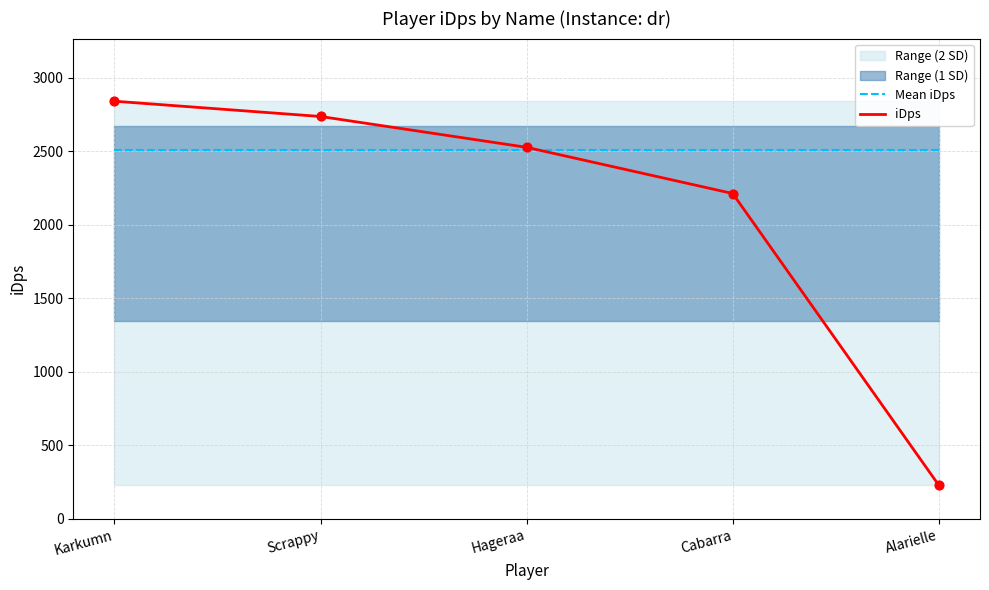

At which category is the sum across all series the highest?

Karkumn